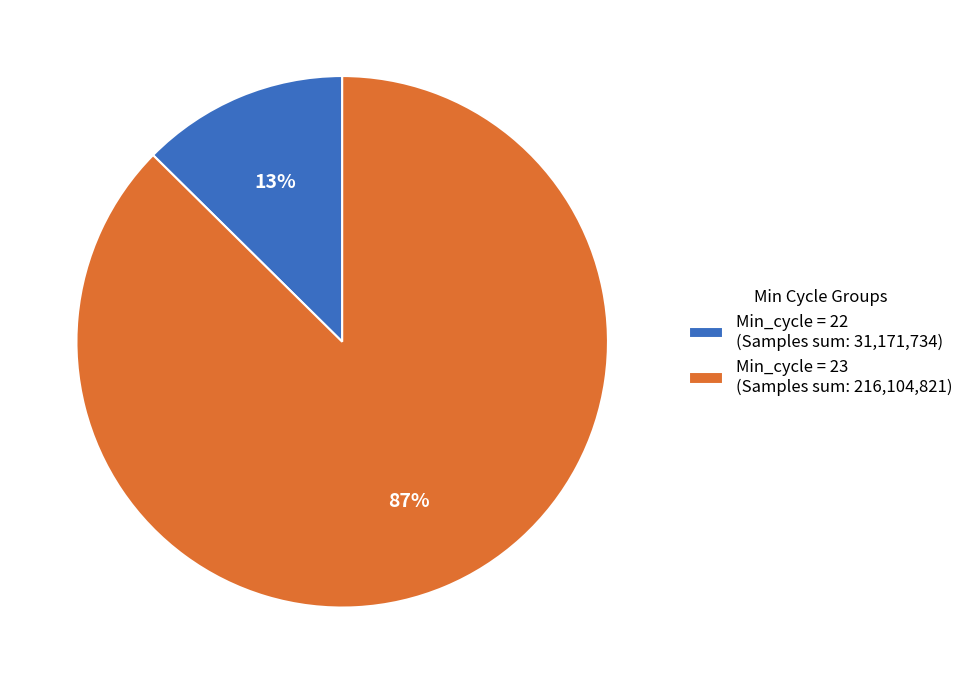

Is the sum of Min_cycle = 22 (Samples sum: 31,171,734) and Min_cycle = 23 (Samples sum: 216,104,821) greater than half?

Yes